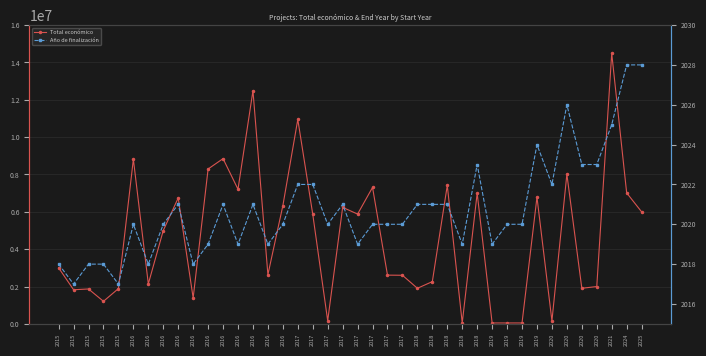

How many distinct data groups are displayed?

2